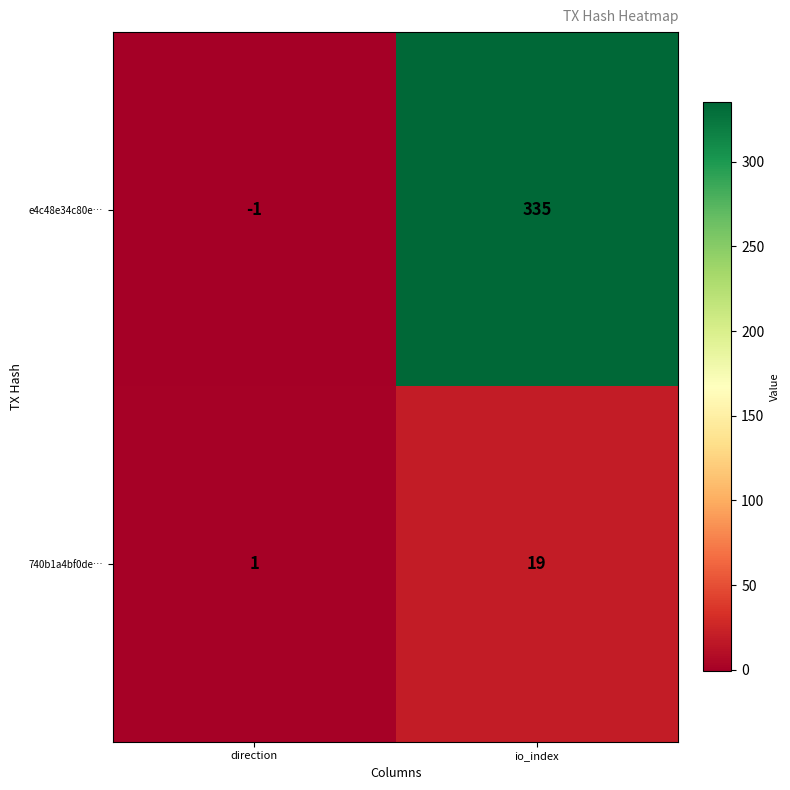

At which label does e4c48e34c80e… reach its minimum?

direction